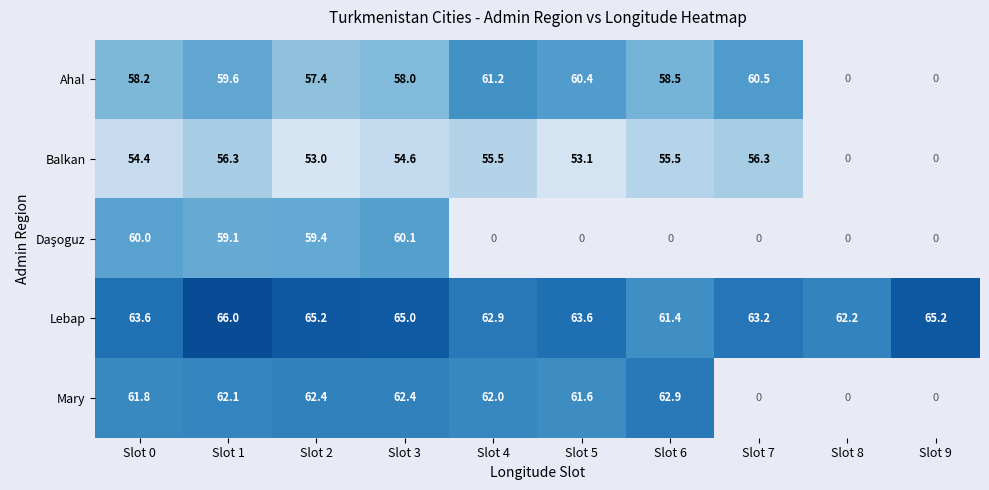

What is the spread (max minus min) of values at Slot 1?

9.7